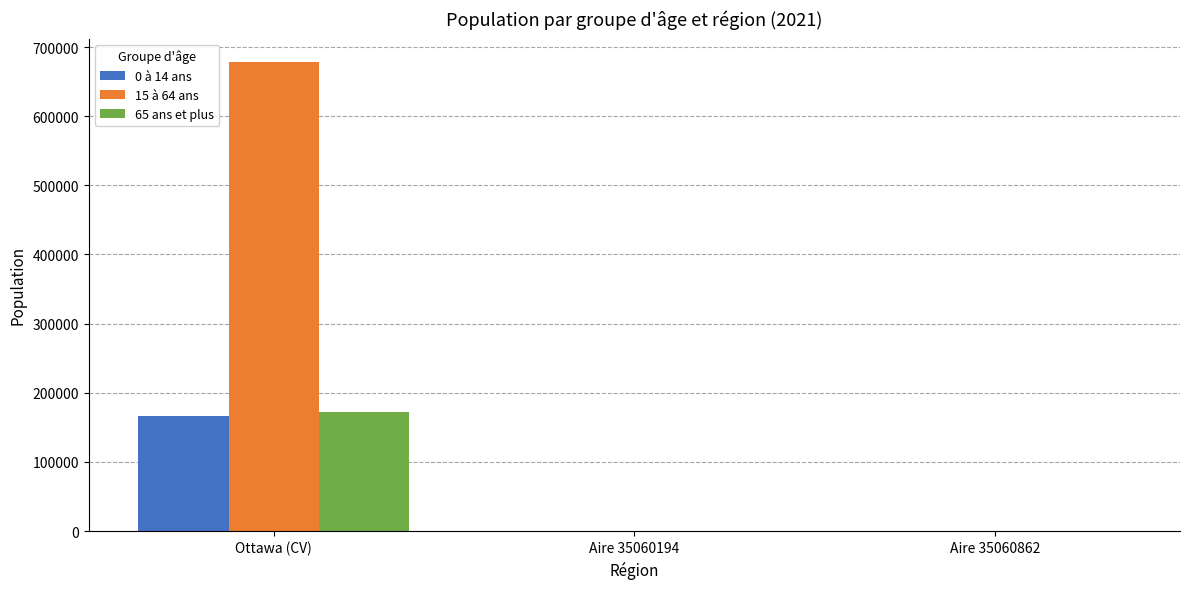

Is it true that 0 à 14 ans equals 166920 at Ottawa (CV)?

True